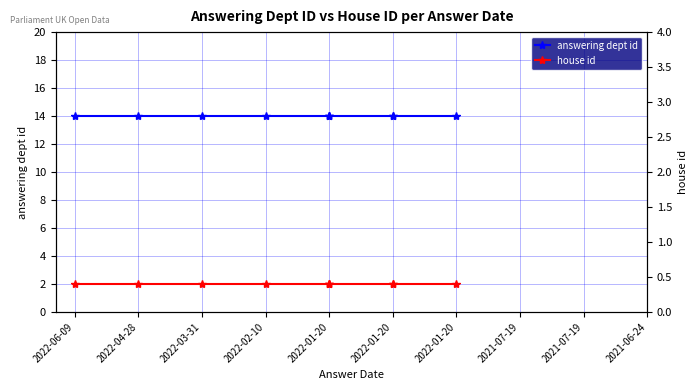

What is the sum of the house id values at 2022-01-20 and 2022-02-10?

4